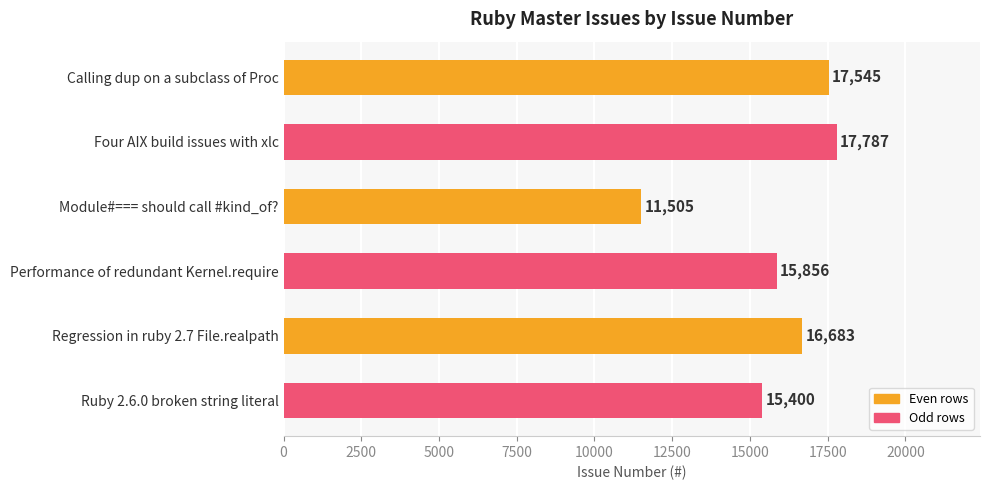

Rank the categories by value from lowest to highest.

Module#=== should call #kind_of?, Ruby 2.6.0 broken string literal, Performance of redundant Kernel.require, Regression in ruby 2.7 File.realpath, Calling dup on a subclass of Proc, Four AIX build issues with xlc